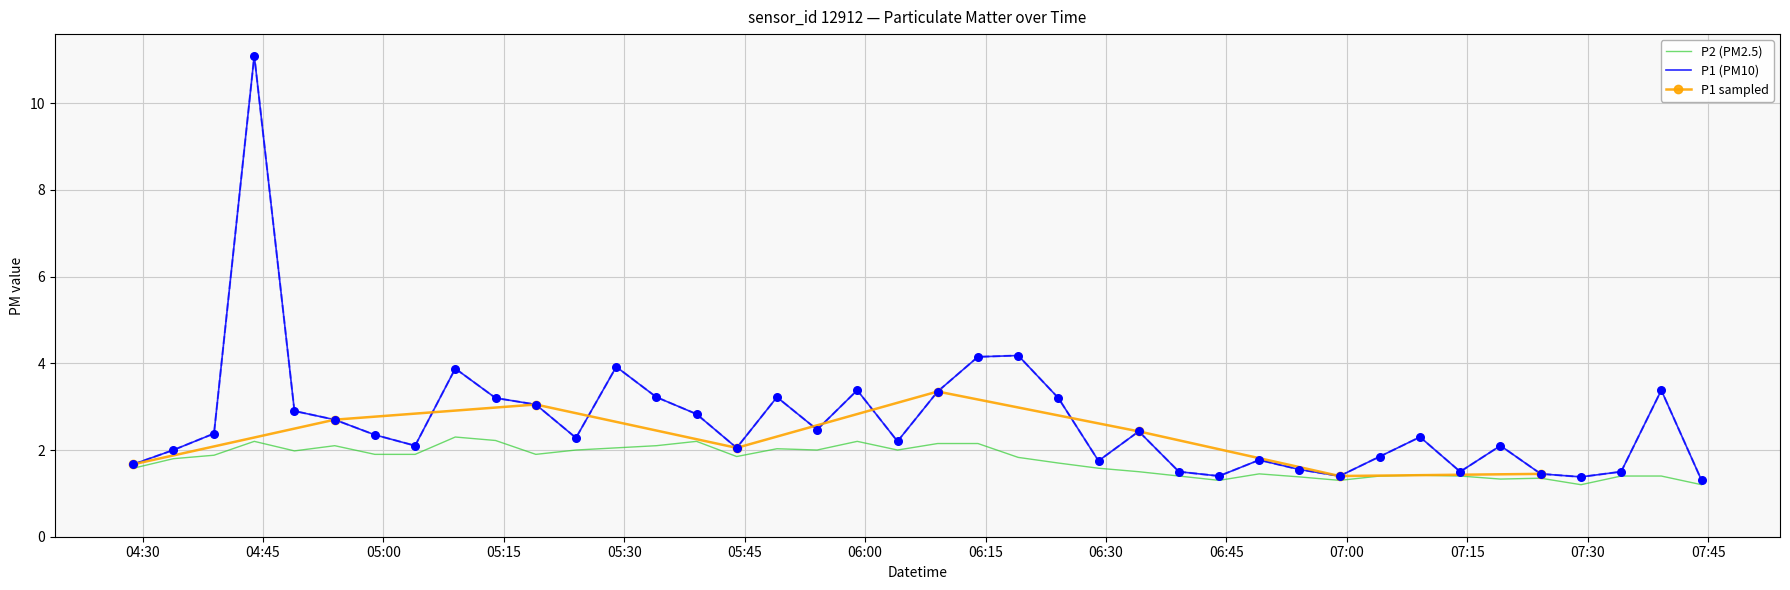

What is the total value across all series at 2023-08-07T04:43:55?

13.3